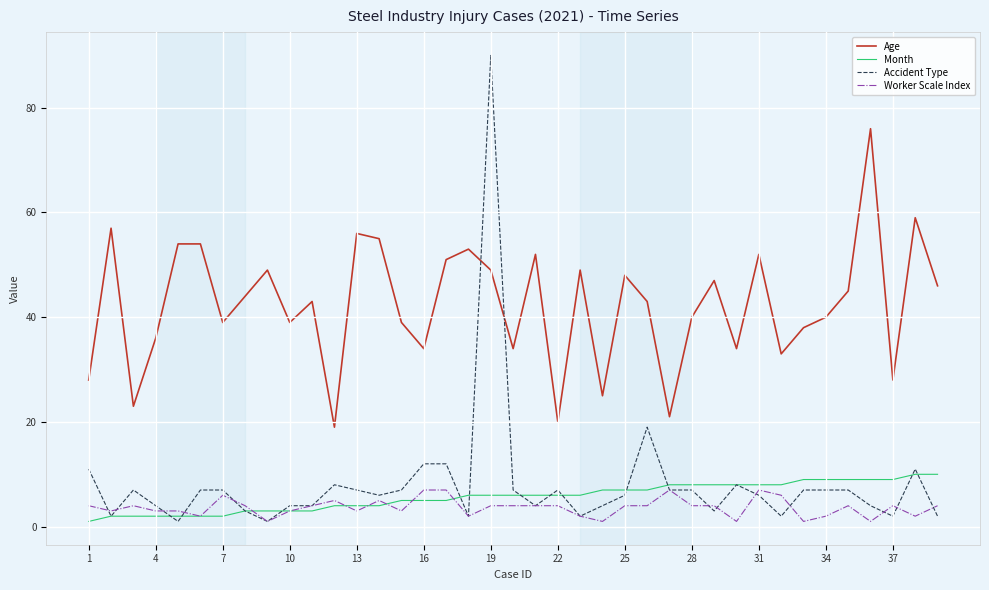

Does the chart have visible grid lines?

Yes